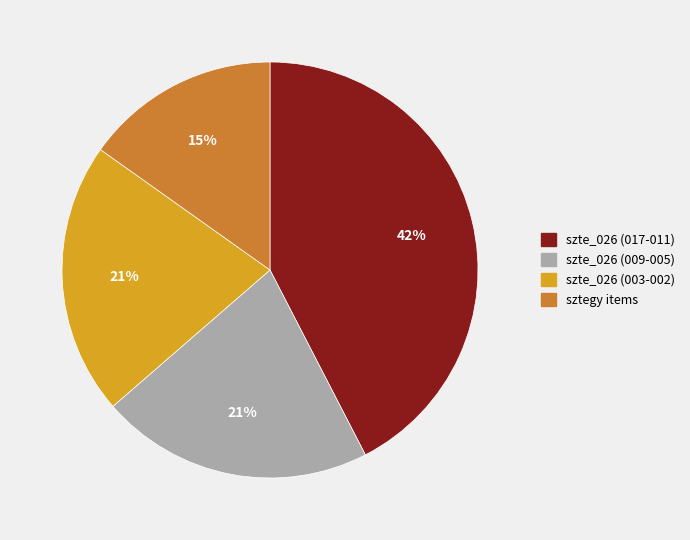

How many segments does this pie chart have?

4